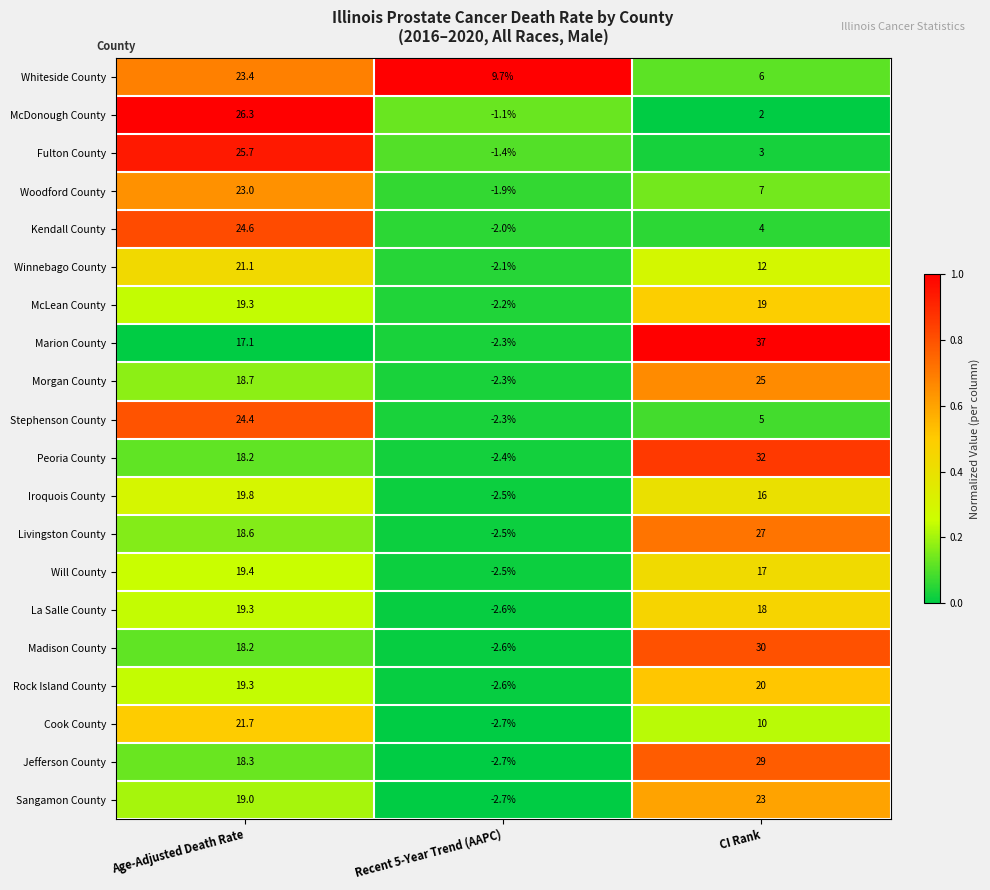

What is the approximate value of McLean County at Age-Adjusted Death Rate?

19.3